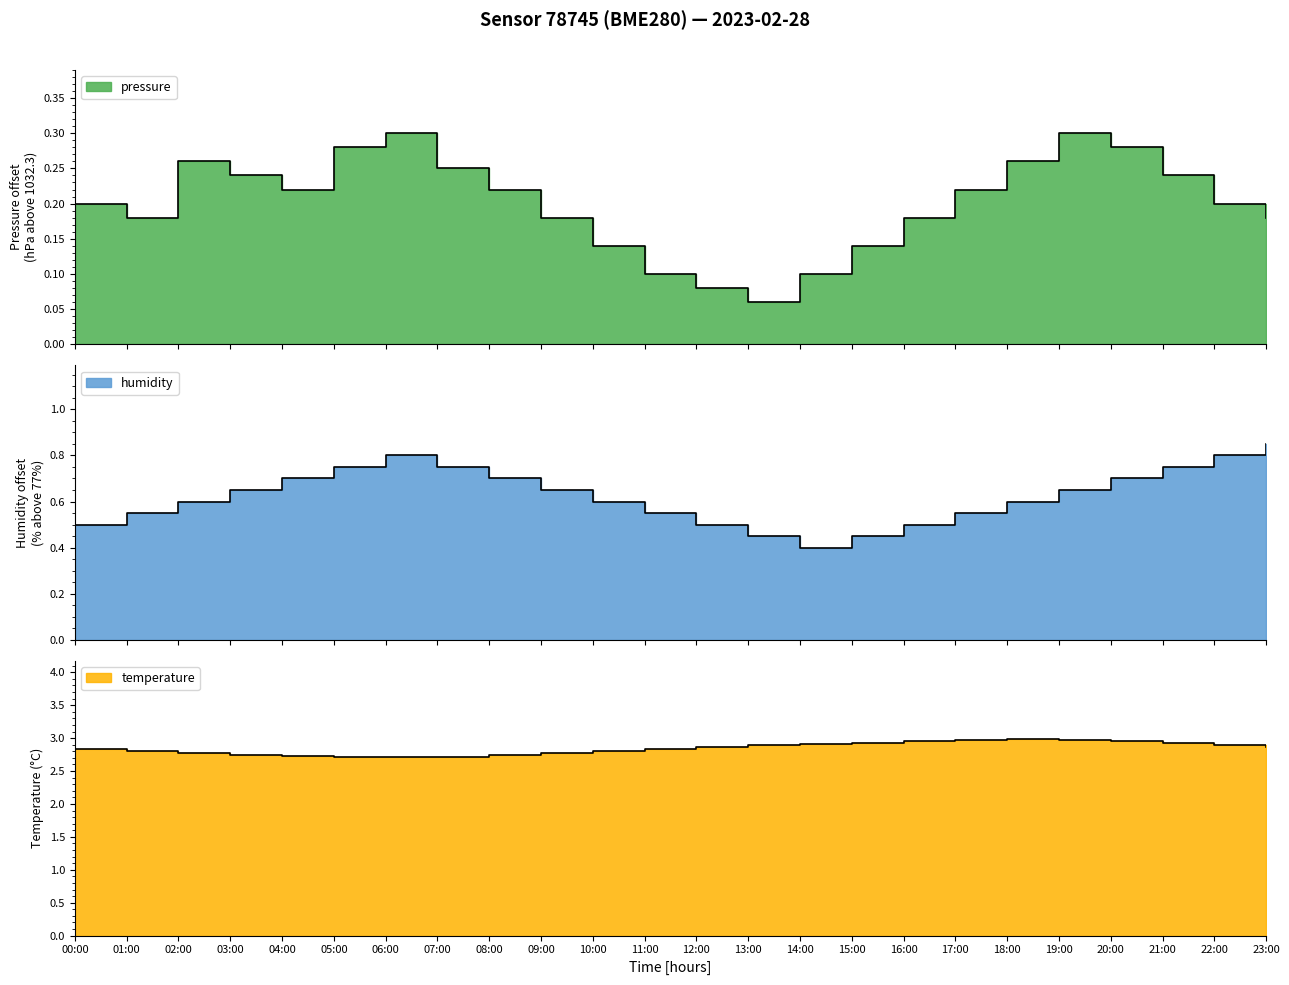

What is the total value across all series at 12:00?

3.5